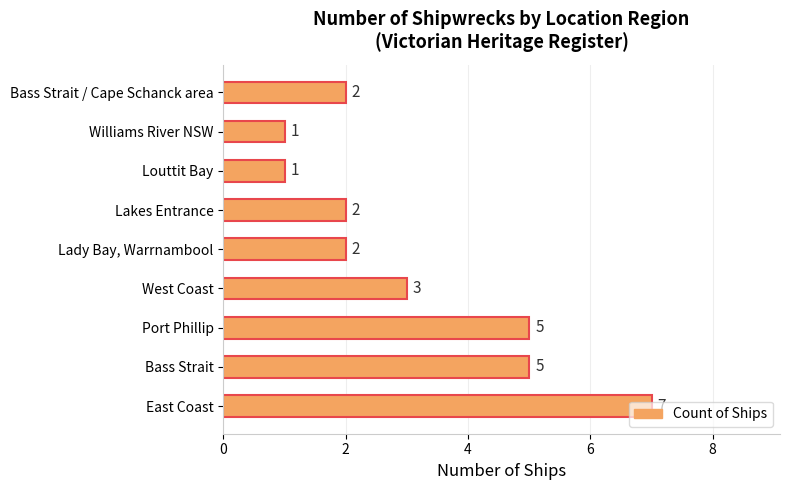

What is the sum of all values?

28